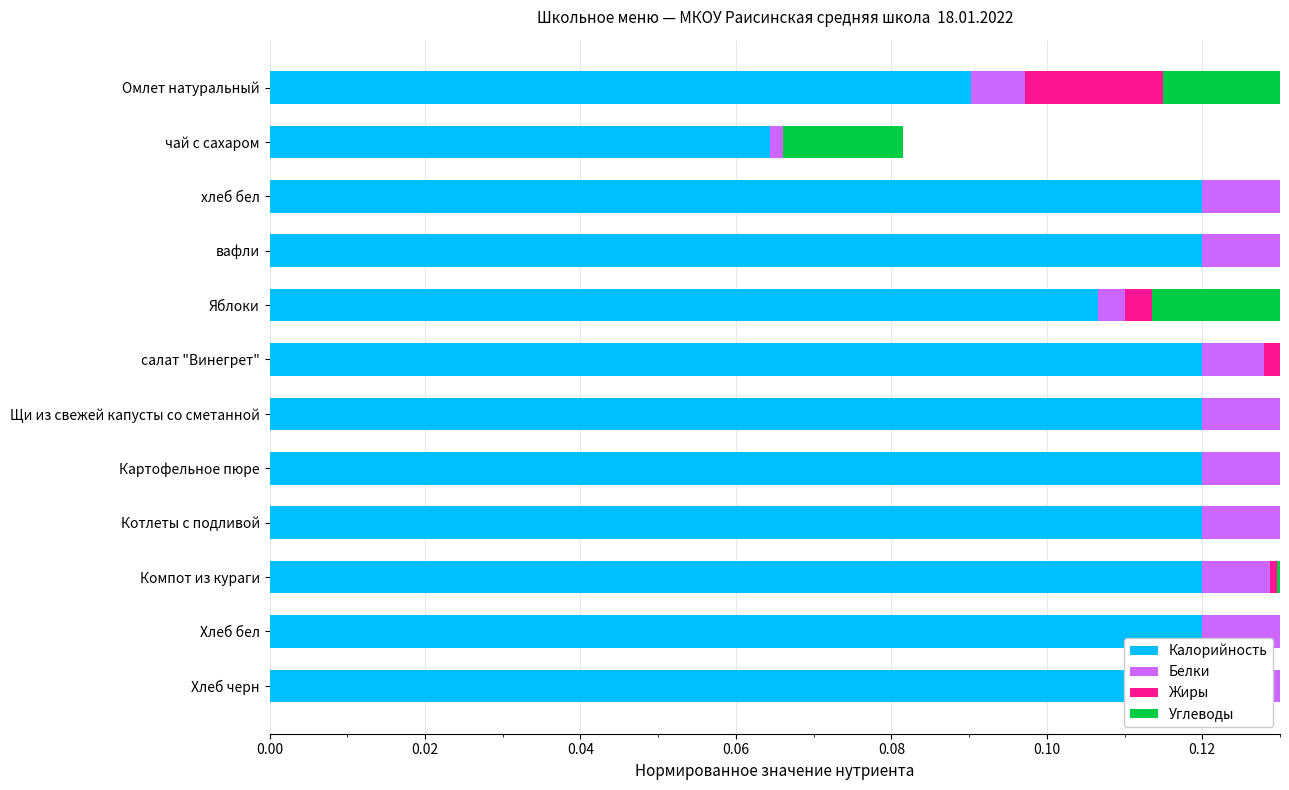

What is the greatest value displayed?

0.1